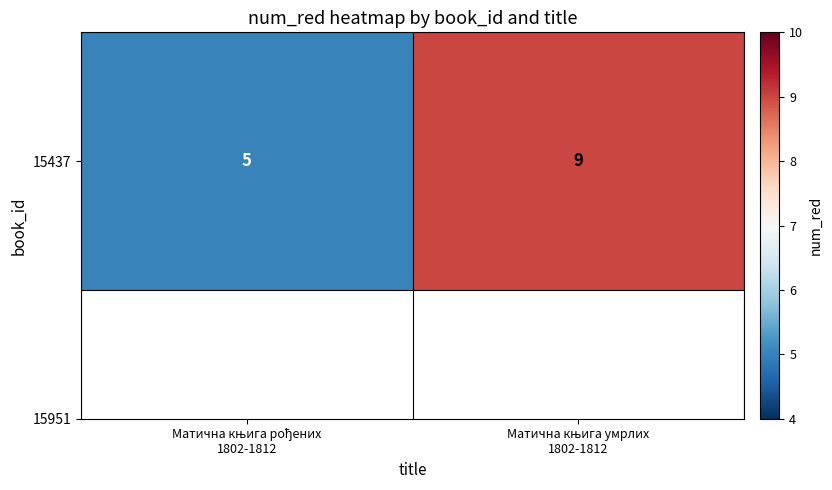

What is the ratio of the value at Матична књига умрлих
1802-1812 to the value at Матична књига рођених
1802-1812?

1.8